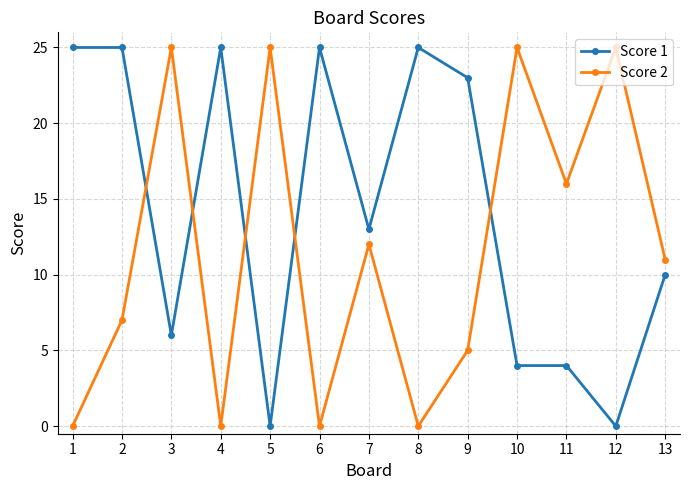

True or false: Score 1 has more than 2 points higher than both neighbors.

True